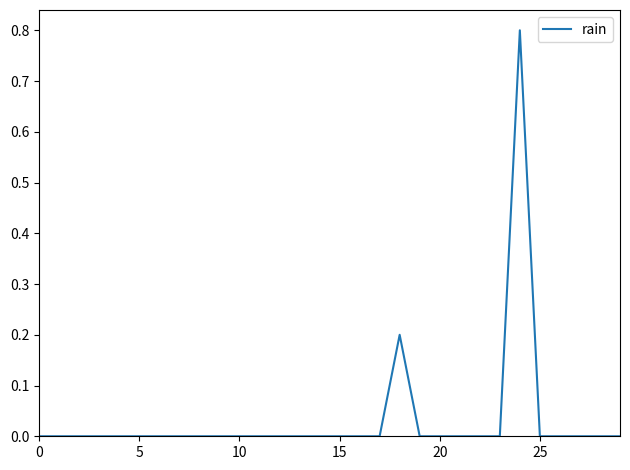

What is the difference between the maximum and minimum values?

0.8